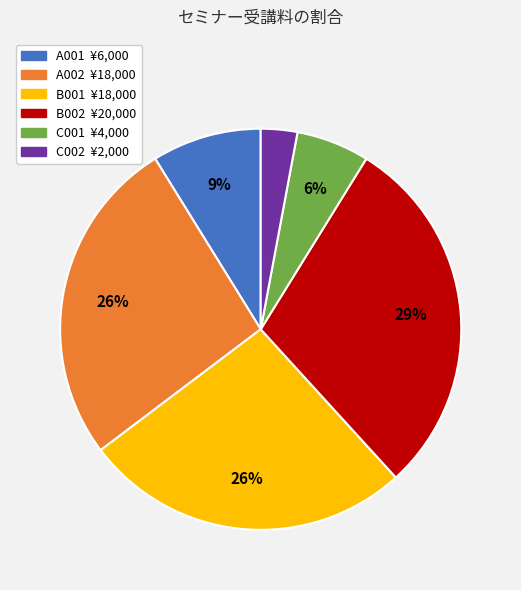

What is the largest slice in the pie chart?

B002